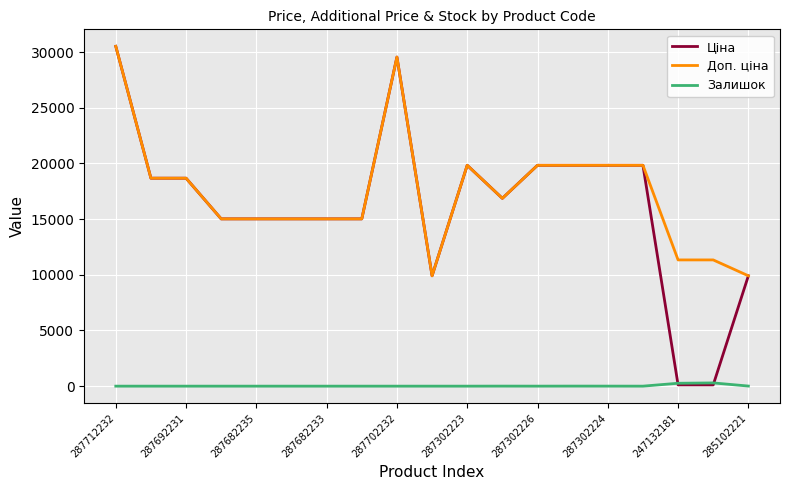

True or false: Залишок and Доп. ціна cross at least once.

False